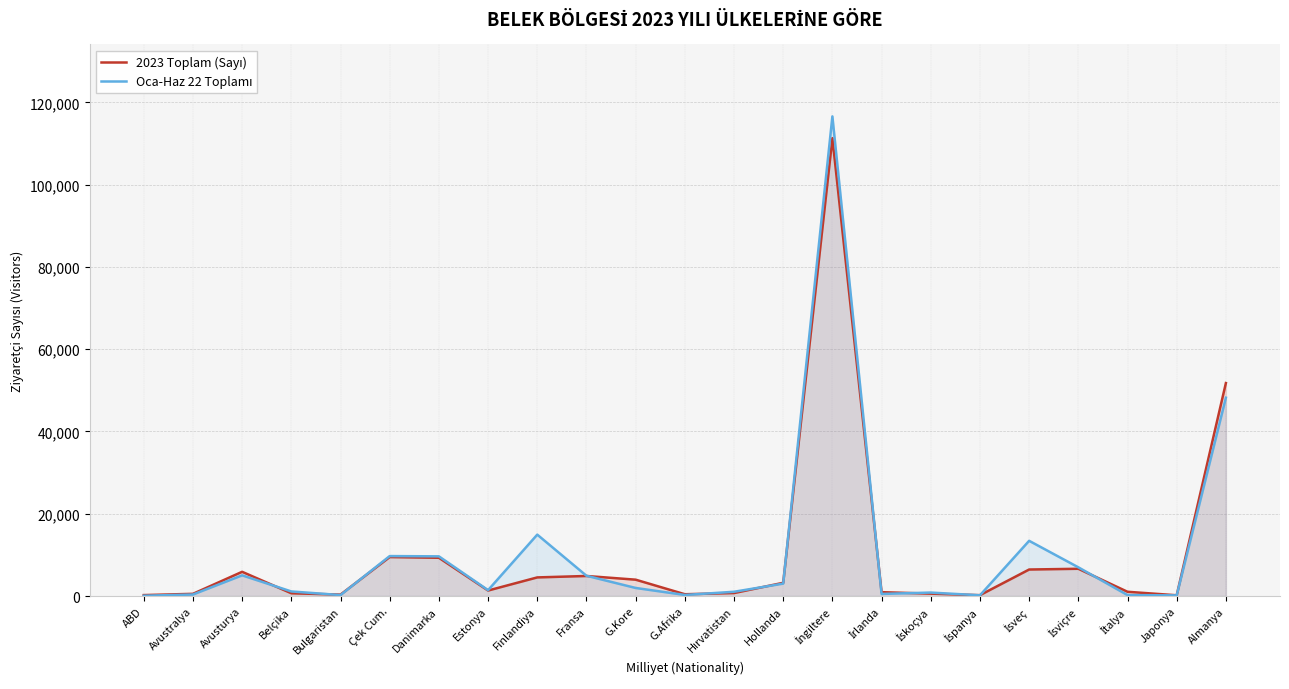

What is the approximate value of 2023 Toplam (Sayı) at G.Kore, to the nearest 50?

3950